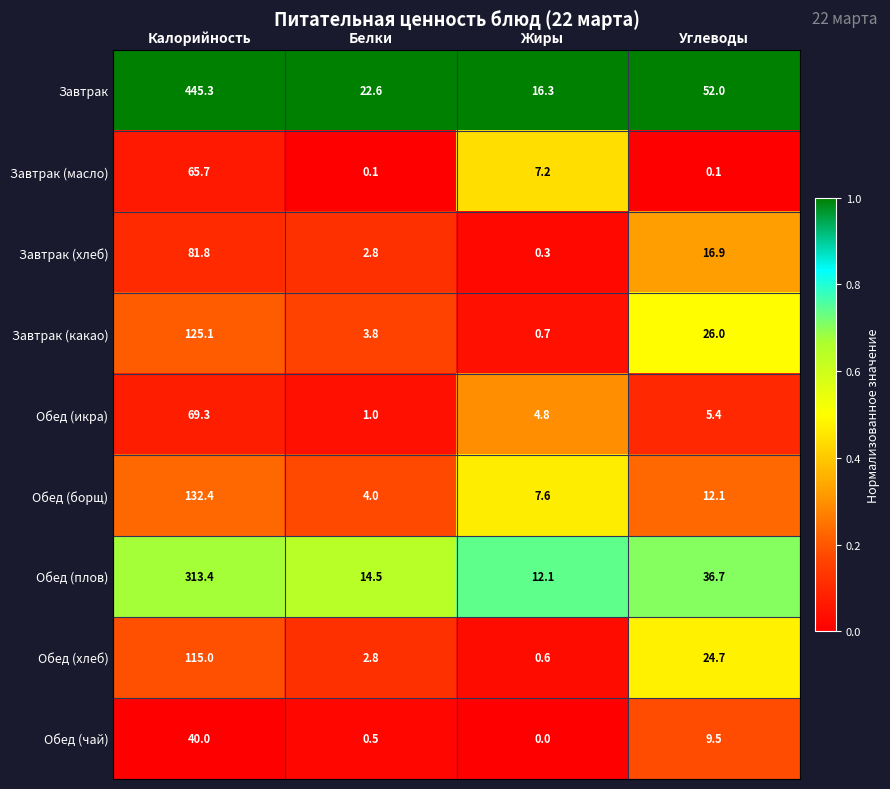

What value does the Обед (плов) series have at Калорийность?

313.4